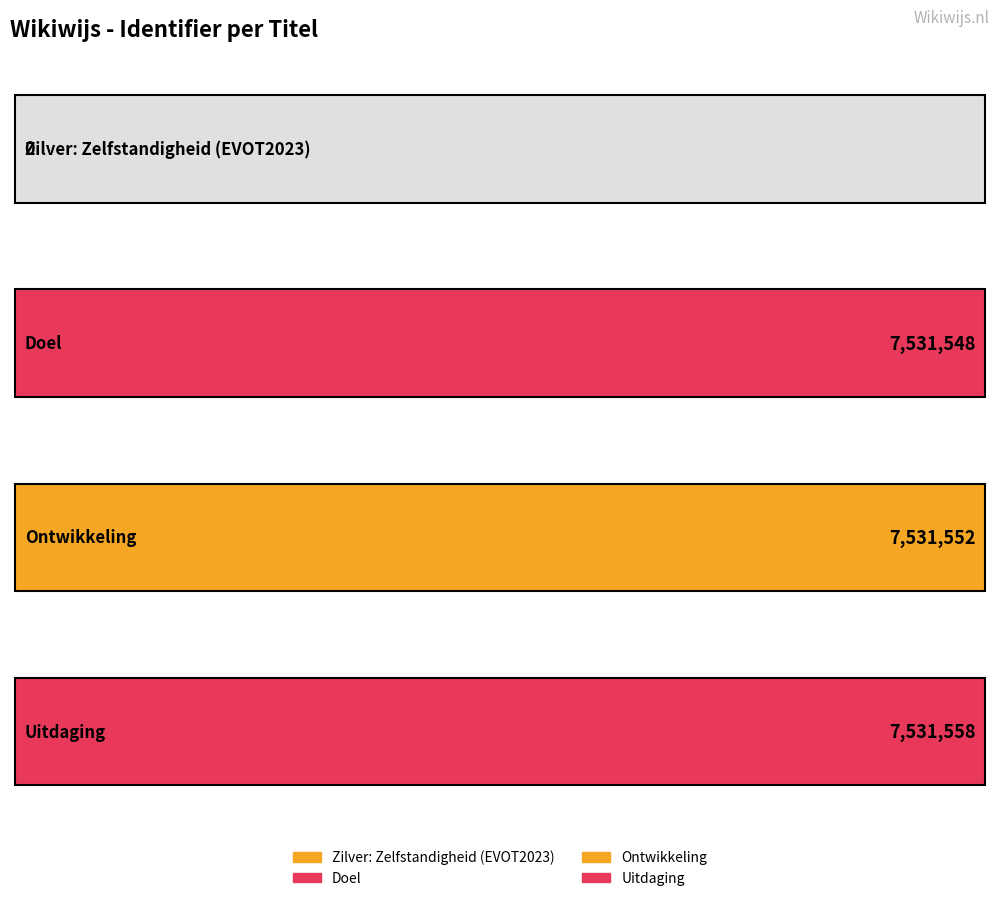

What is the change in value from Doel to Uitdaging?

+10